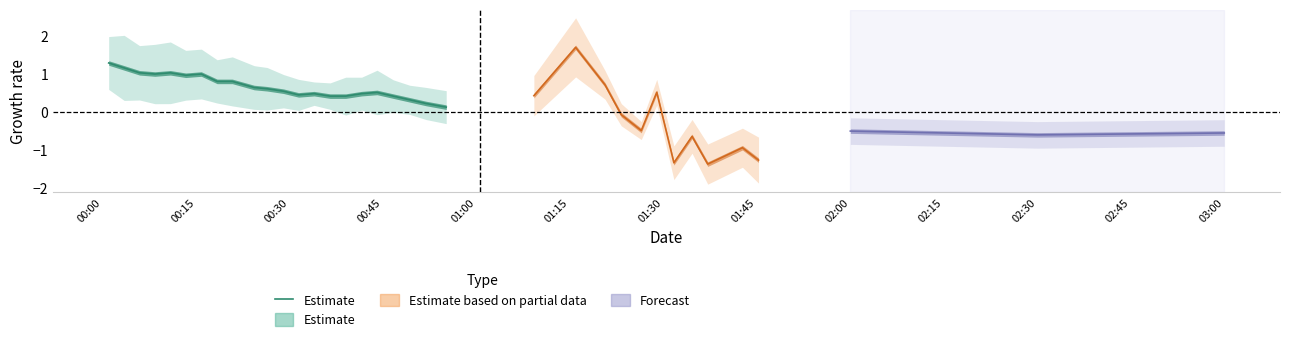

How many interior local valleys (lower than both neighbors) does the data have?

3